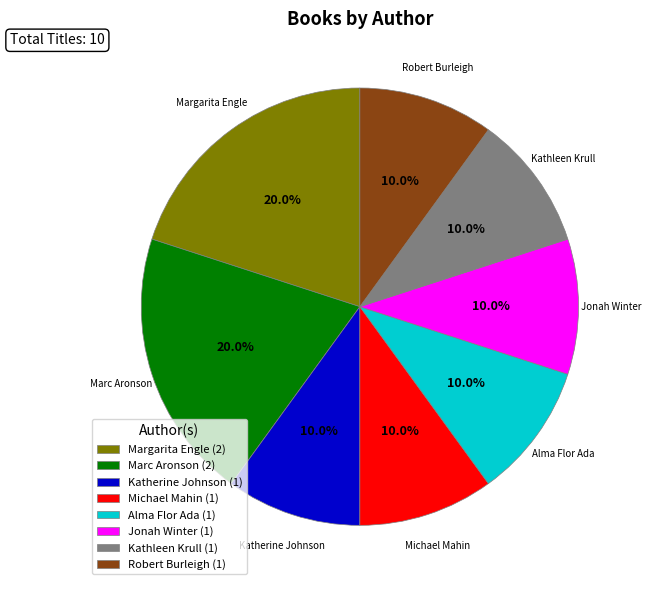

Is it true that Michael Mahin is 16% of the pie?

False